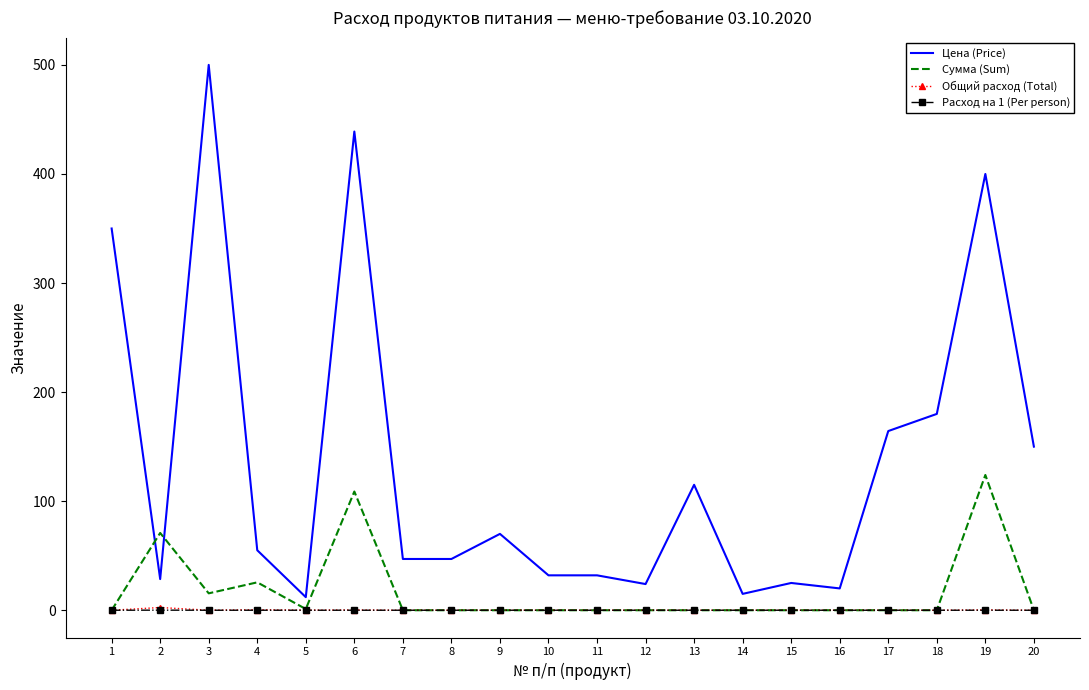

What is the maximum value shown in the chart?

500.0